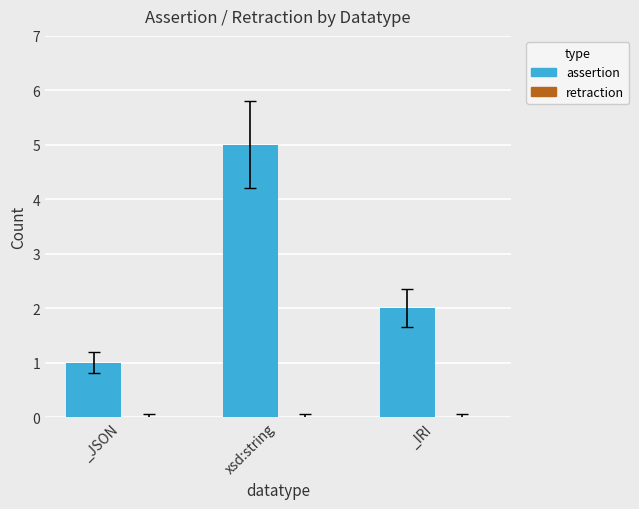

True or false: the data shows 5 at xsd:string.

True